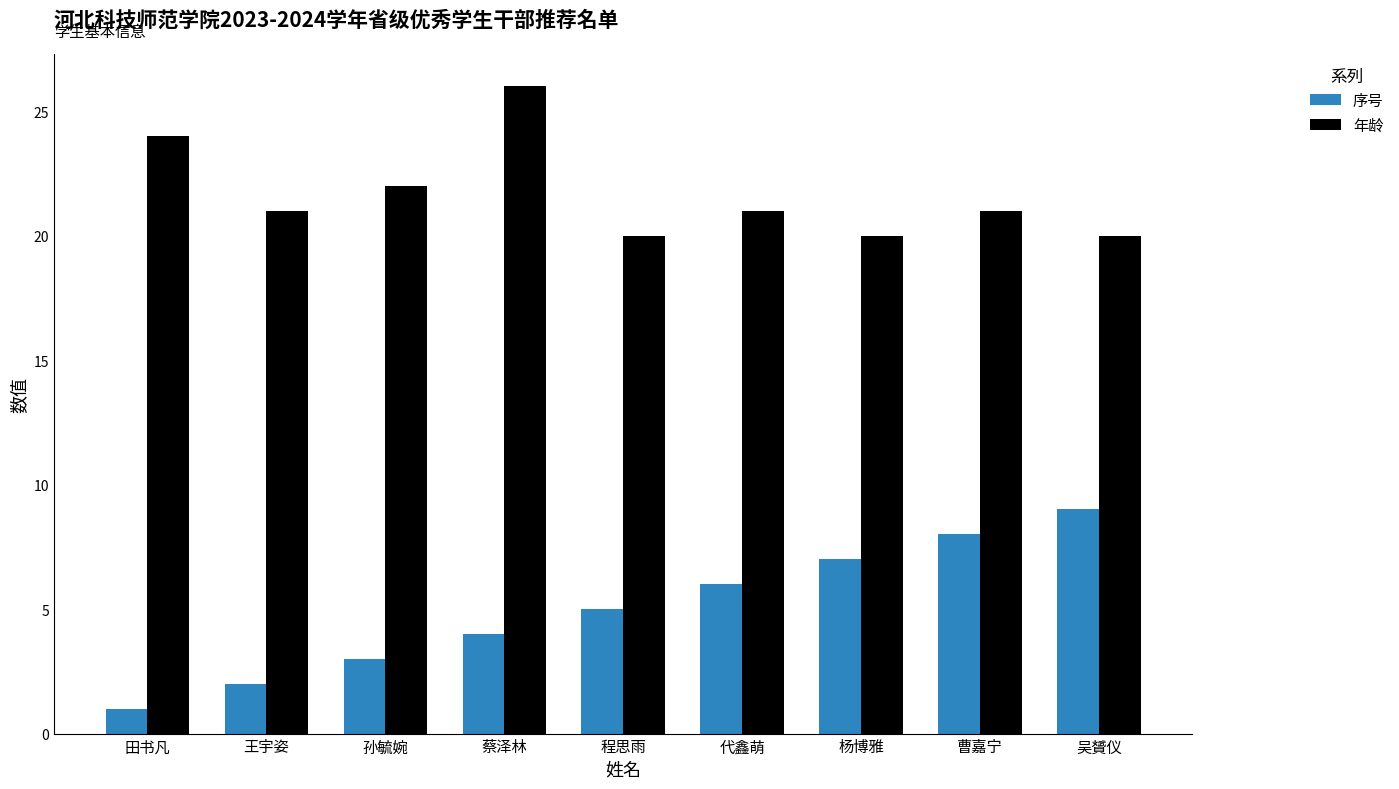

What is the label of the 7th bar from the right?

孙毓婉